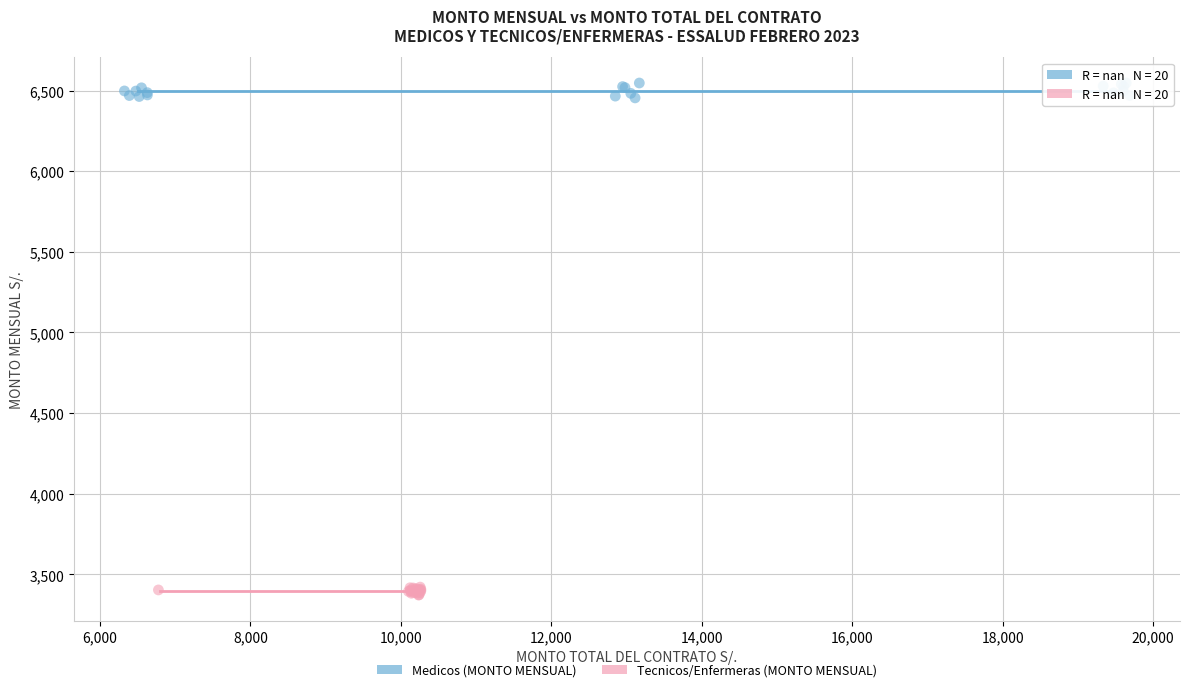

What are all the series names shown in the legend?

Medicos (MONTO MENSUAL), Tecnicos/Enfermeras (MONTO MENSUAL)